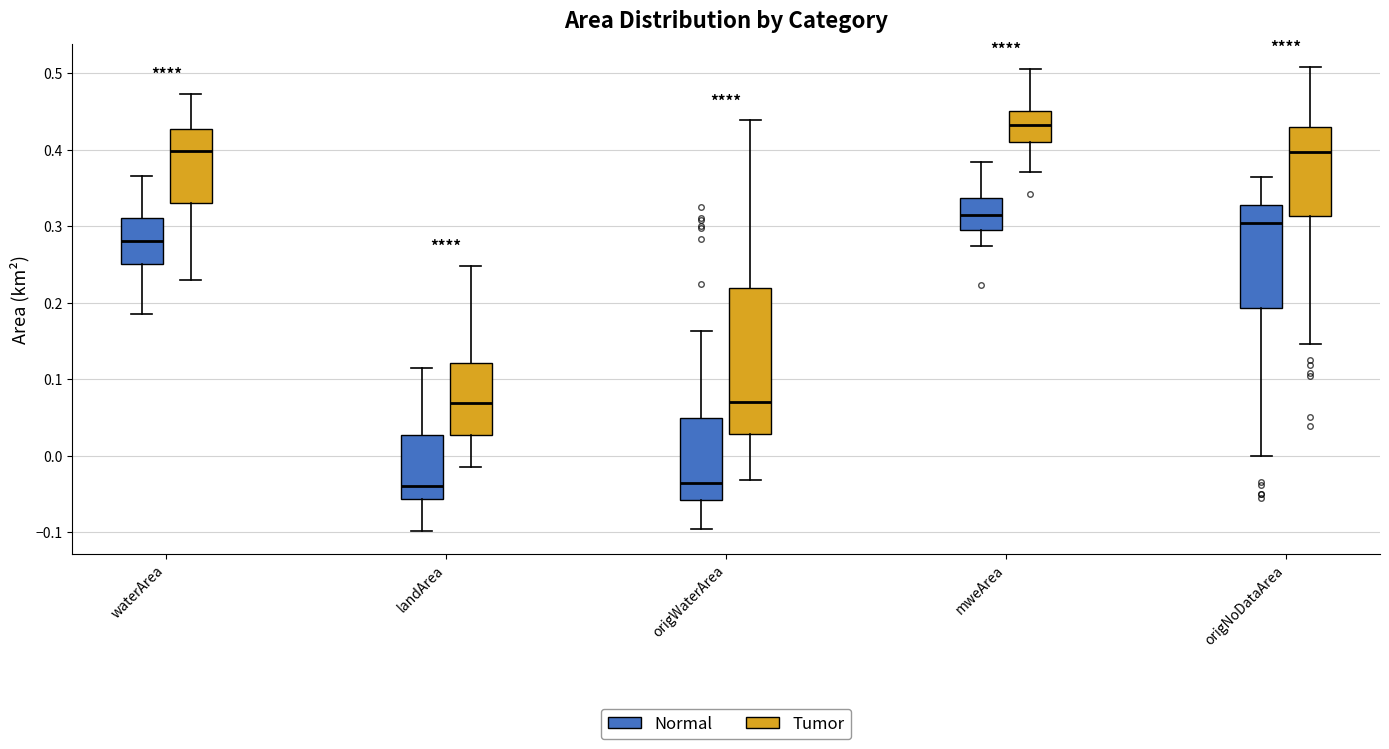

Which box's median line is the highest?

mweArea (Tumor)